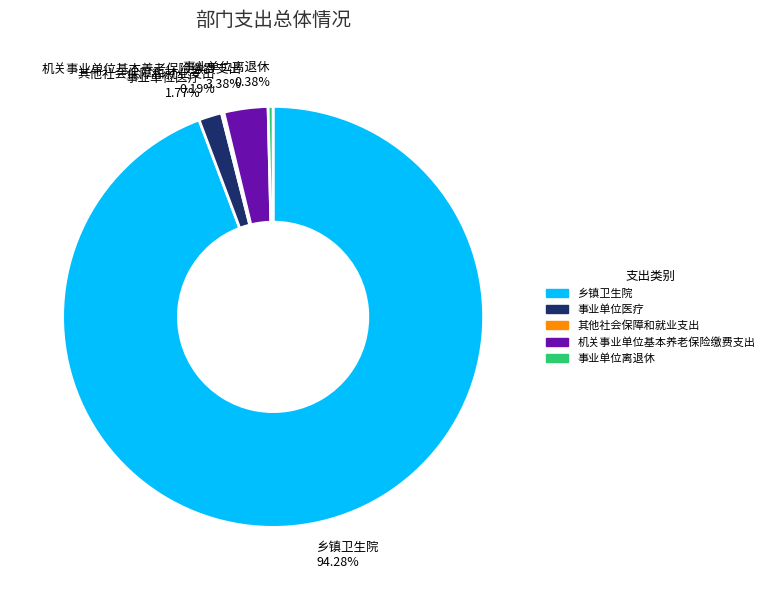

What is the majority slice?

乡镇卫生院